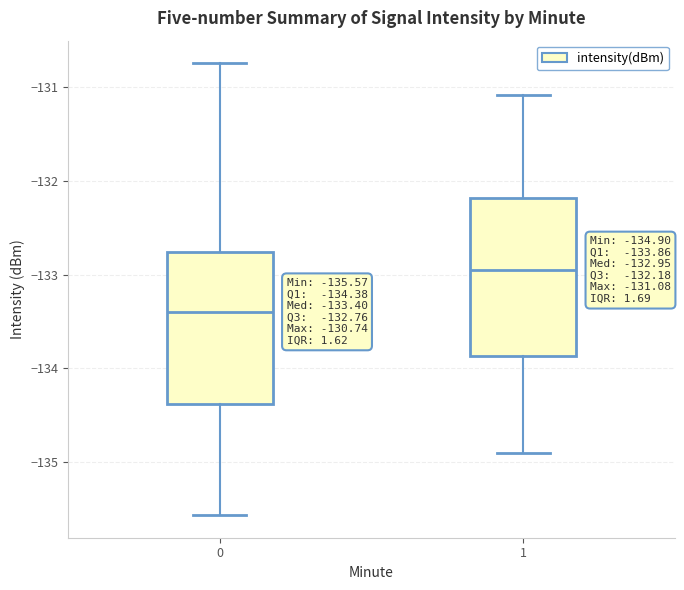

Which box's median line is the lowest?

0